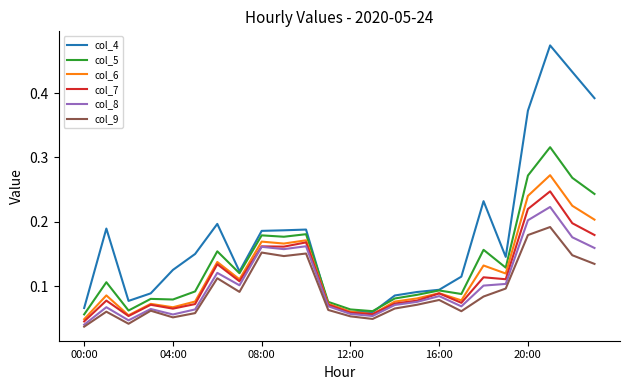

Which series has the largest range (max minus min)?

col_4